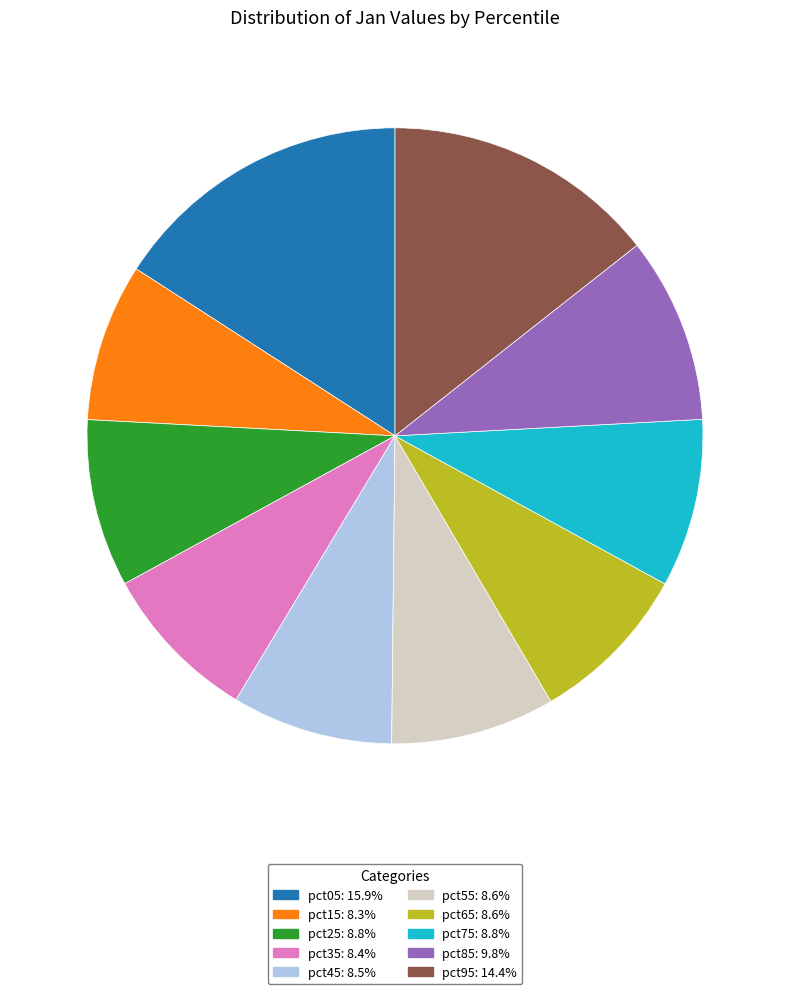

Which has a higher value, pct15 or pct75?

pct75